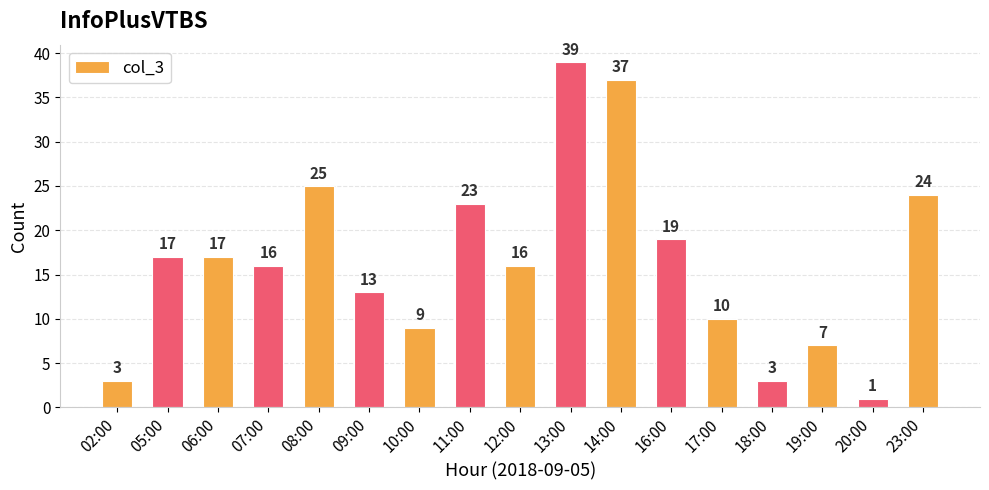

What is the change in value from 08:00 to 20:00?

-24